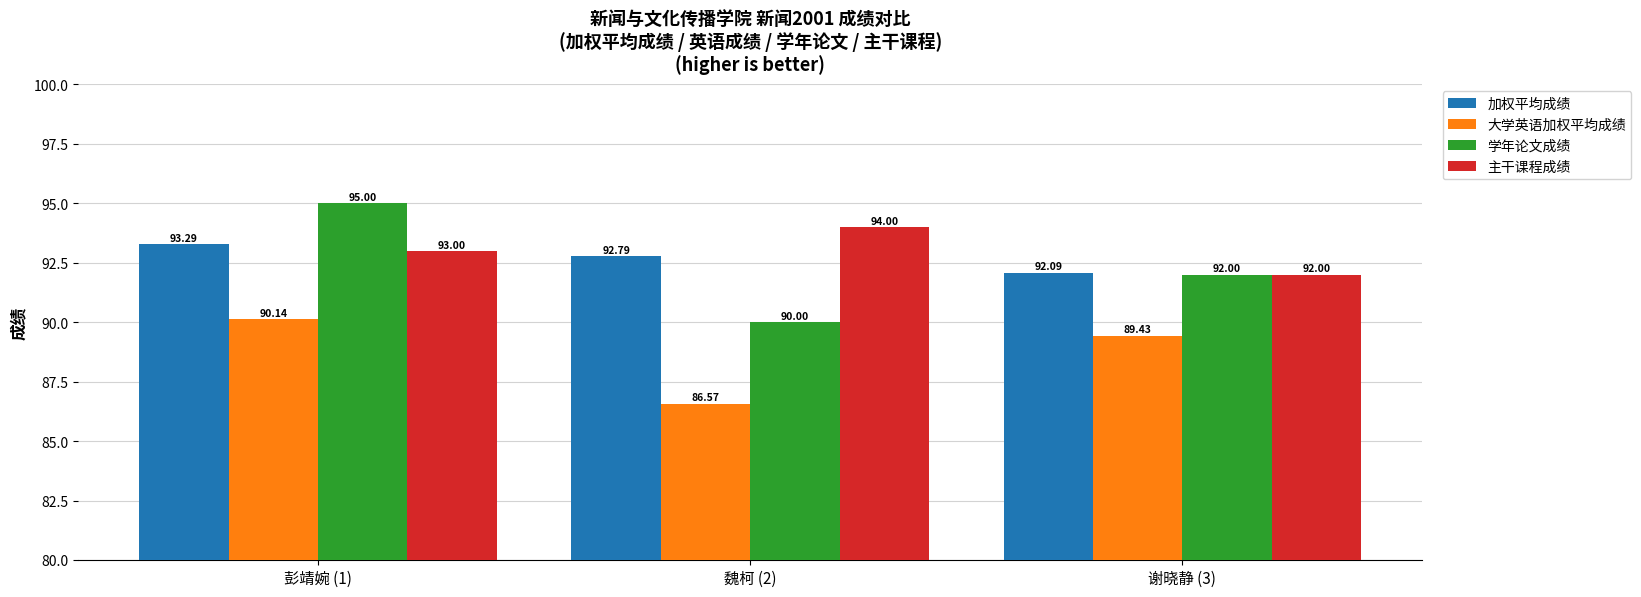

Reading left to right, extract all data points from this chart.

加权平均成绩: 彭靖婉 (1)=93.3	魏柯 (2)=92.8	谢晓静 (3)=92.1
大学英语加权平均成绩: 彭靖婉 (1)=90.1	魏柯 (2)=86.6	谢晓静 (3)=89.4
学年论文成绩: 彭靖婉 (1)=95.0	魏柯 (2)=90.0	谢晓静 (3)=92.0
主干课程成绩: 彭靖婉 (1)=93.0	魏柯 (2)=94.0	谢晓静 (3)=92.0